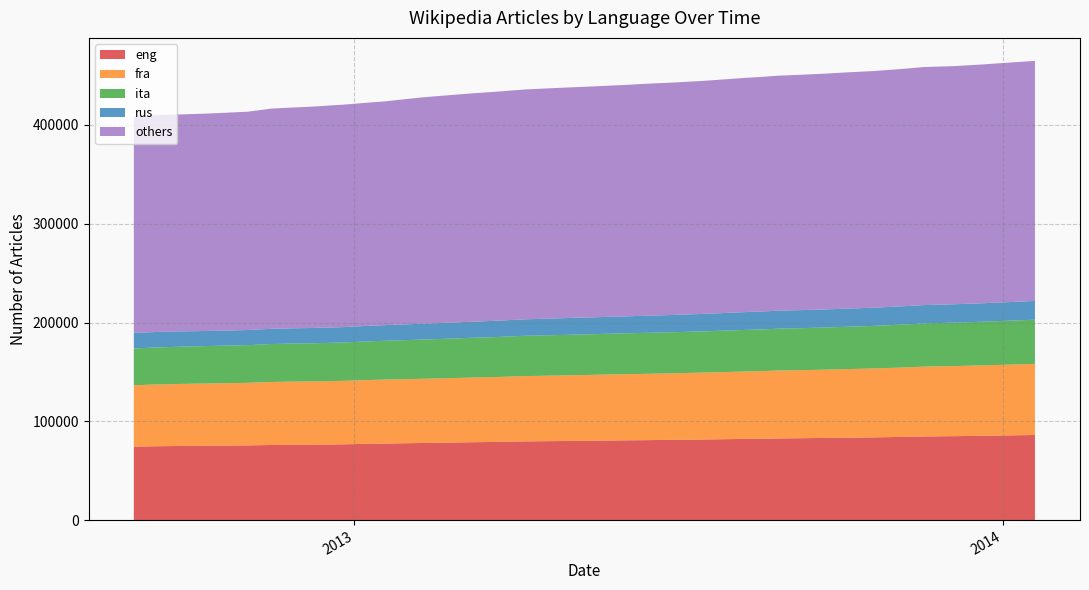

Where is fra nearest to the value 67043?

20130603